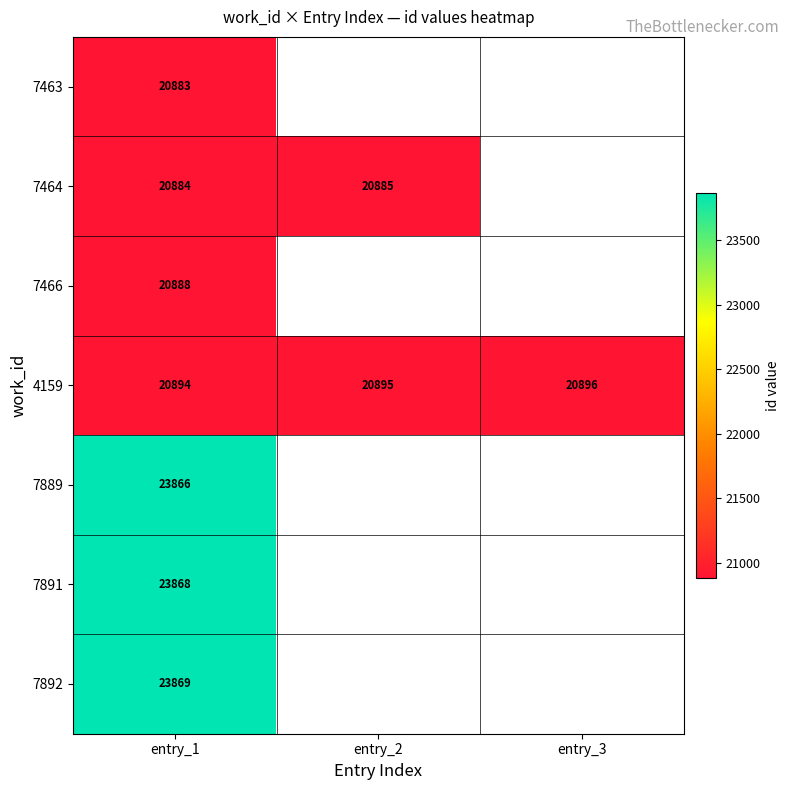

Which category has the highest value in the 4159 series?

entry_3